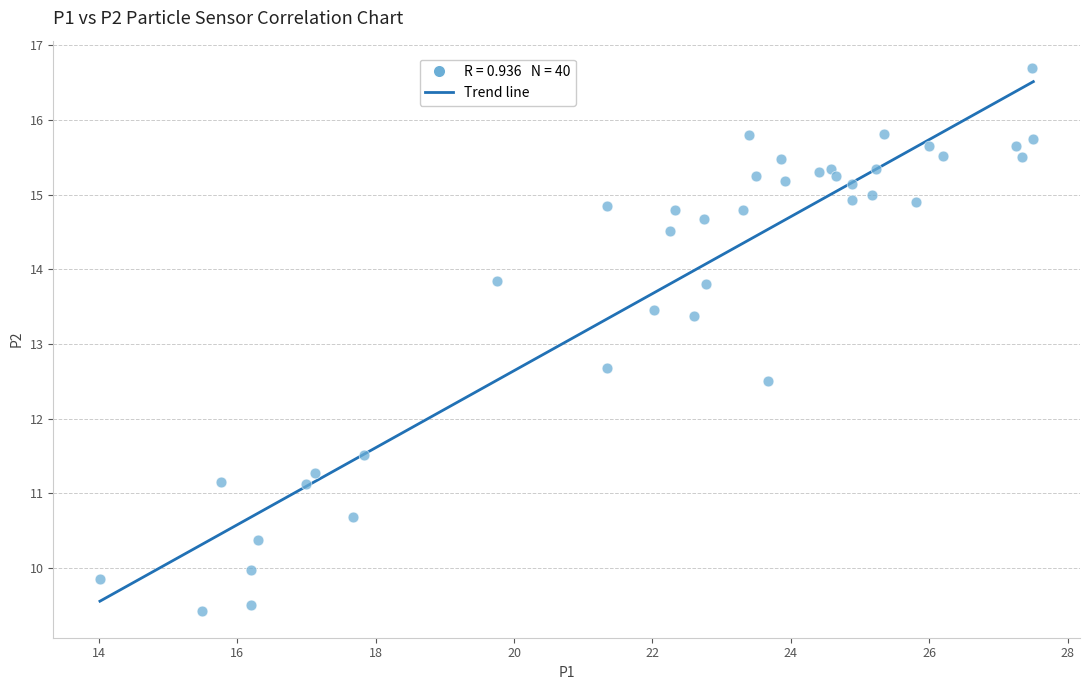

What is the range of Y values (max minus min)?

7.3